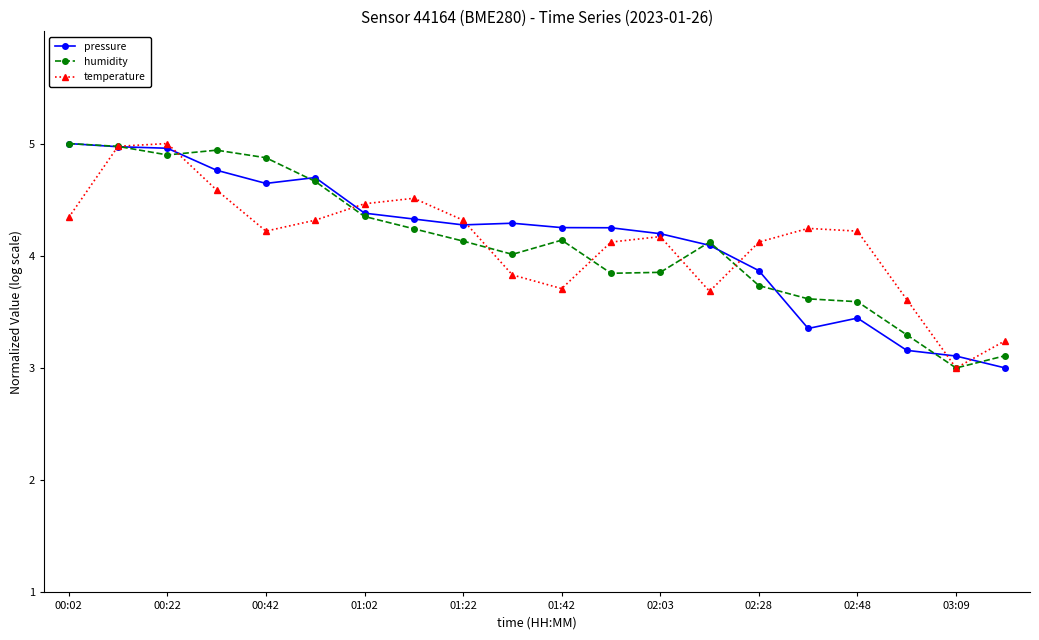

How many values in the temperature series exceed 4?

14